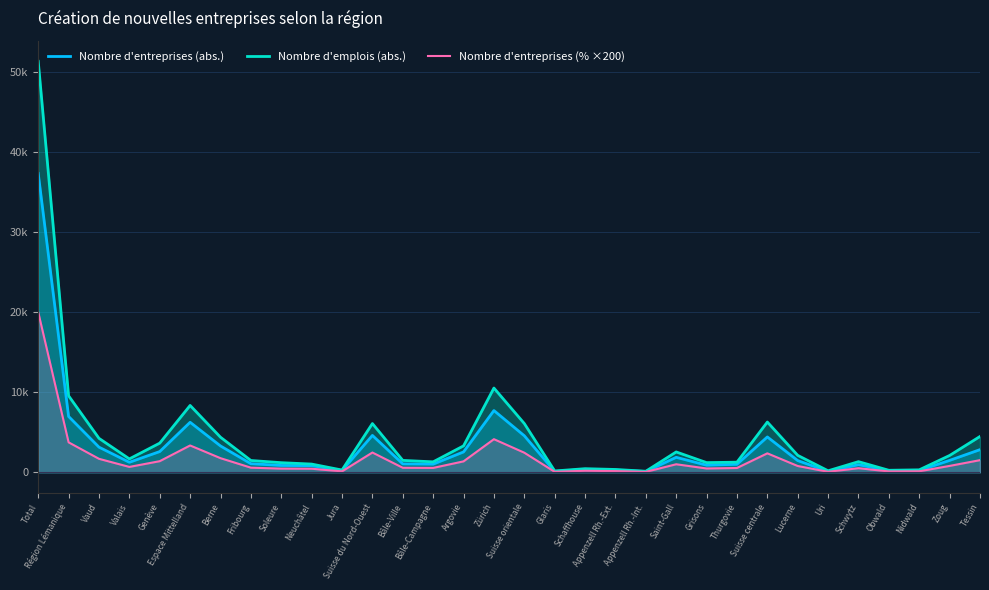

What is the value of the Nombre d'emplois (abs.) point at the 4th from the left?

1671.0